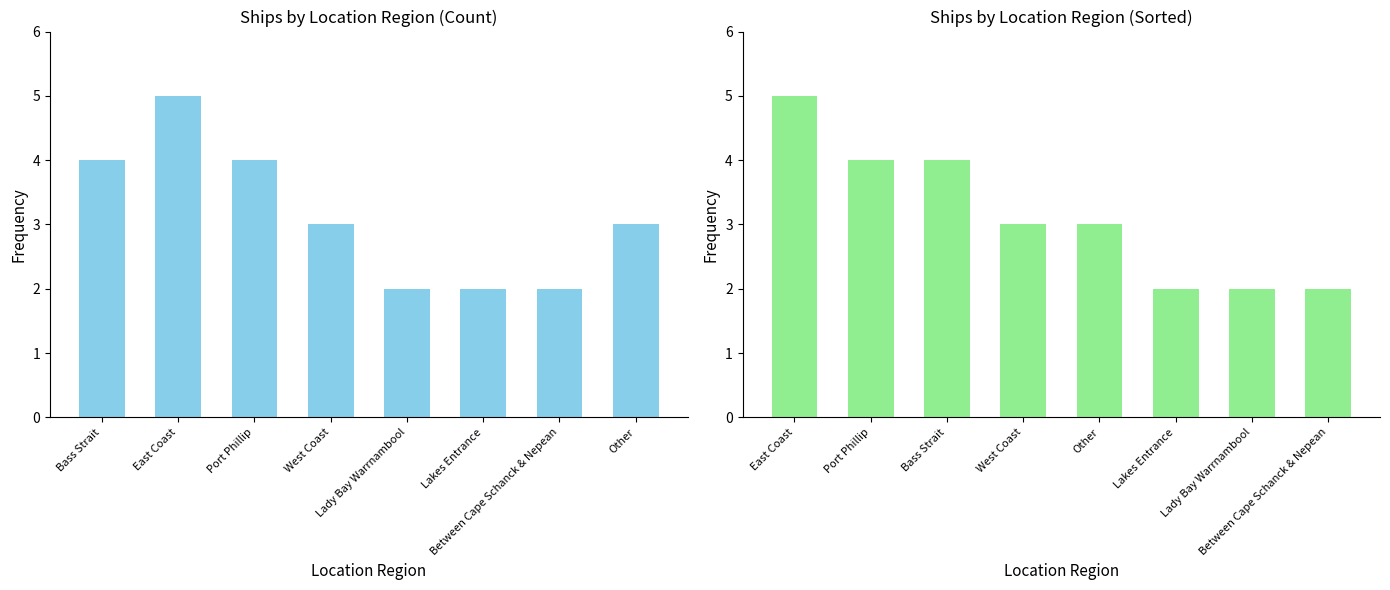

What is the average value?

3